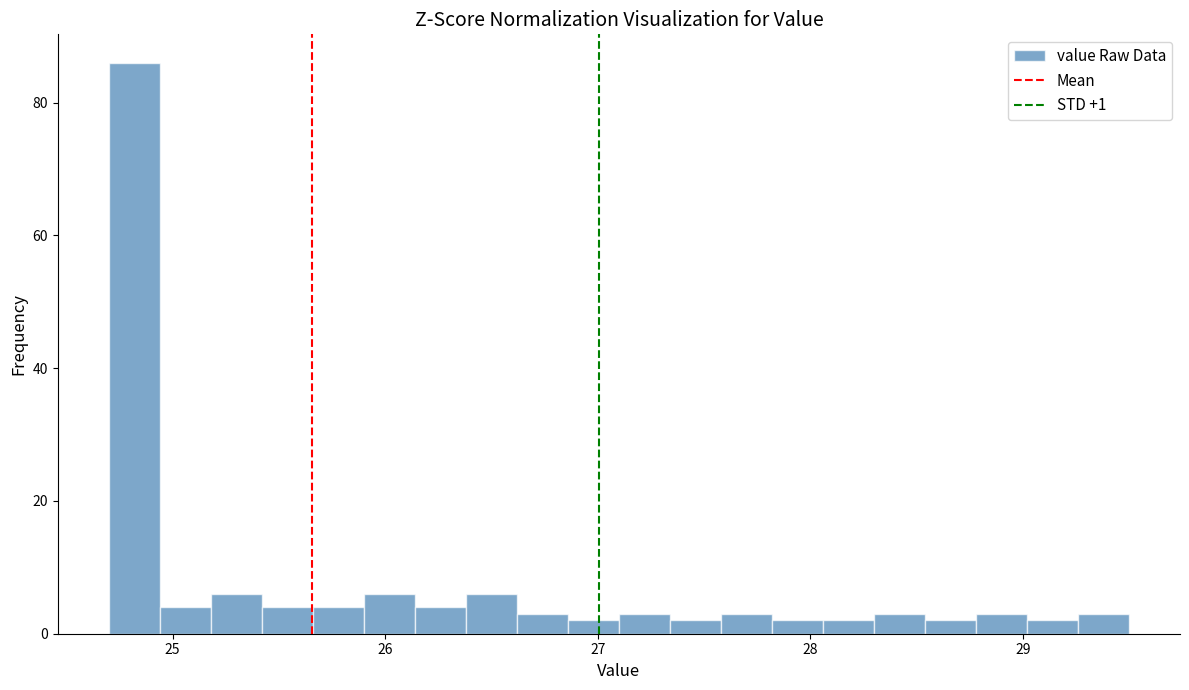

Read against the x-axis, roughly where is the centre of the tallest bar?

24.8